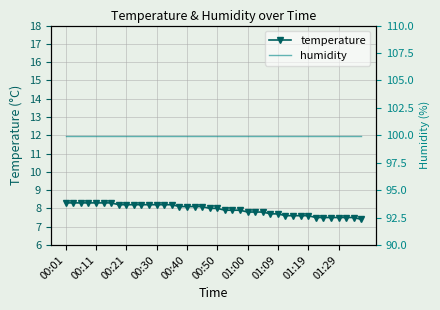

Is it true that temperature equals 1.6 at 01:00?

False